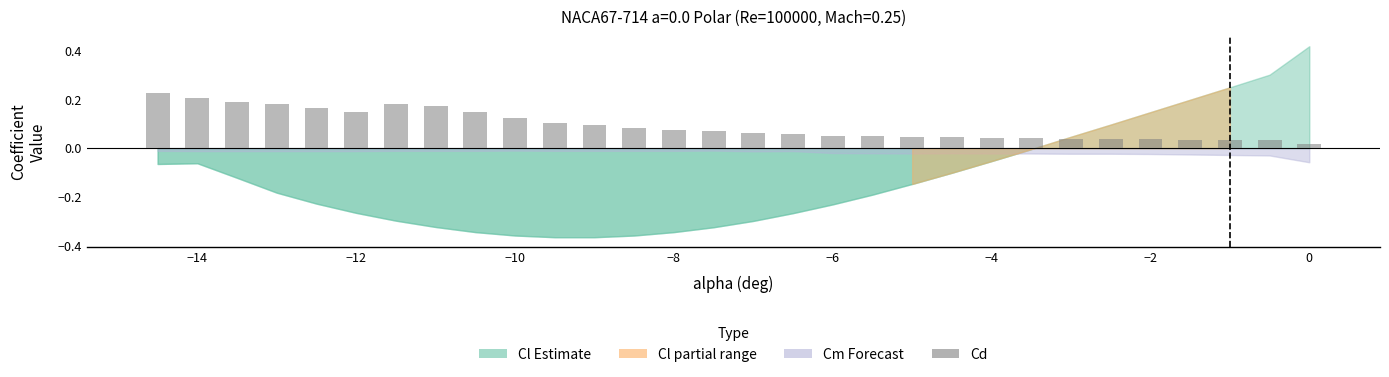

What is the sum of all values?

2.8